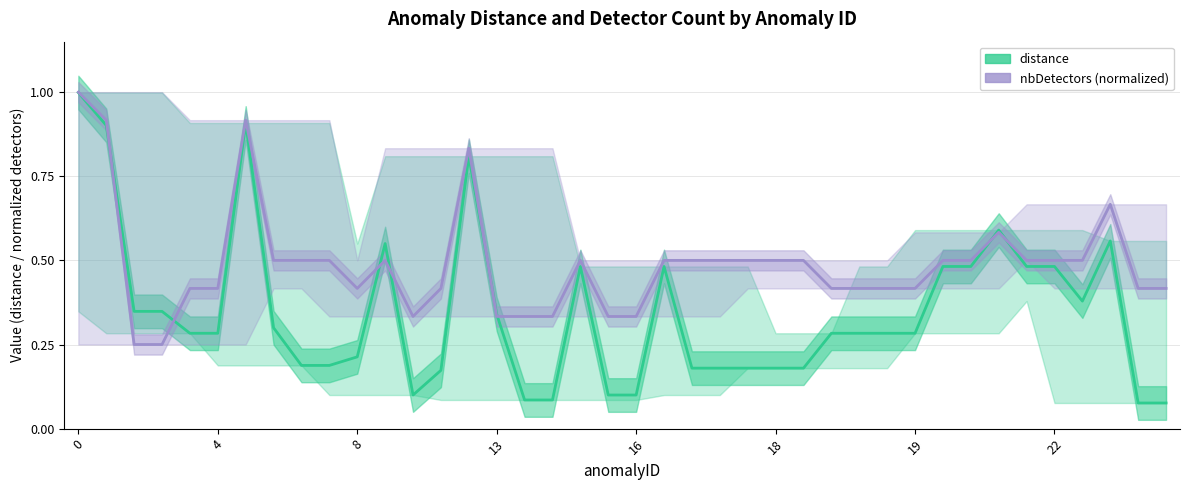

The value of nbDetectors (normalized) at 13 is 0.3. True or false?

True